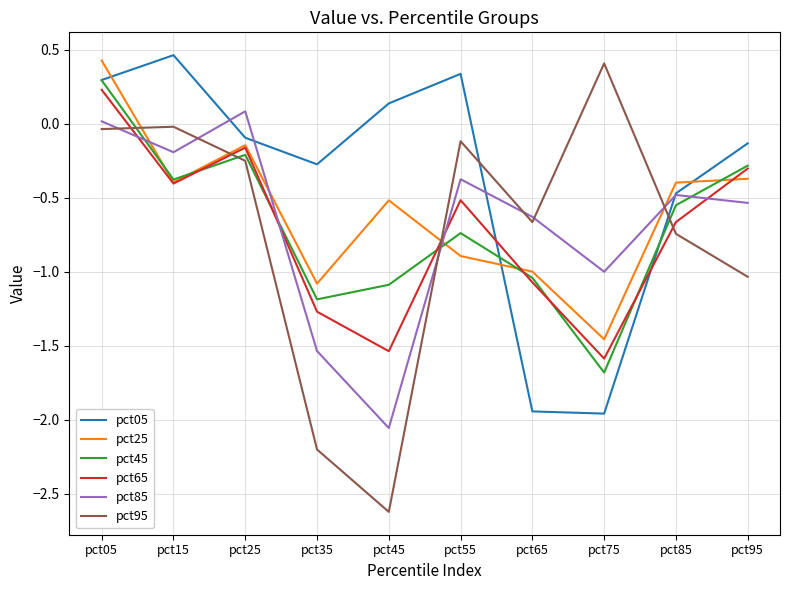

At which category does pct65 reach its first local valley?

pct15